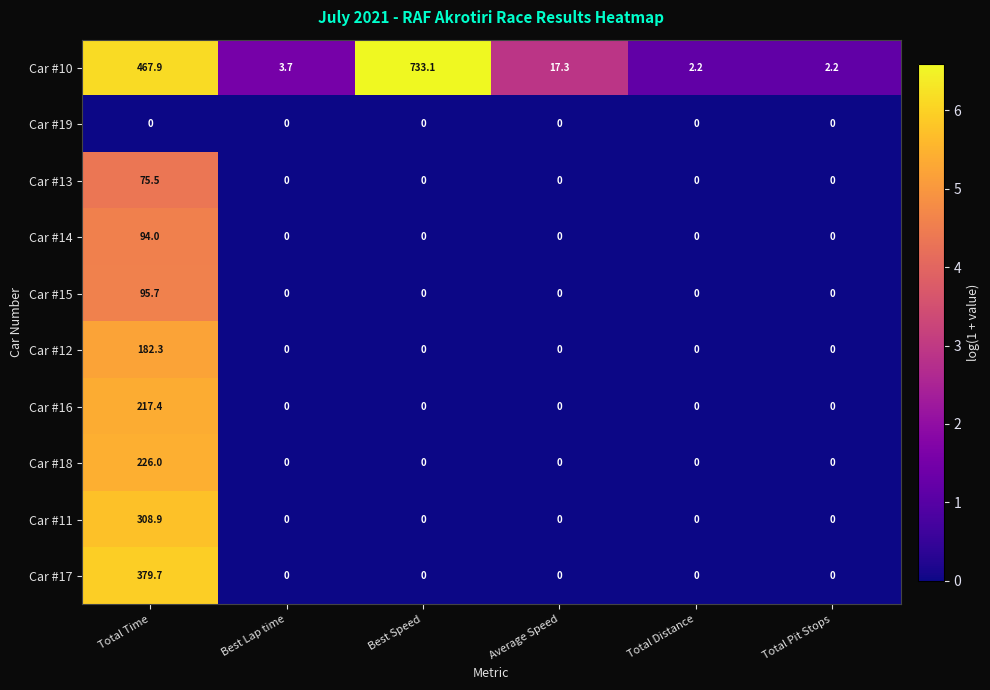

At Total Time, list the series in order from smallest to largest.

Car #19, Car #13, Car #14, Car #15, Car #12, Car #16, Car #18, Car #11, Car #17, Car #10